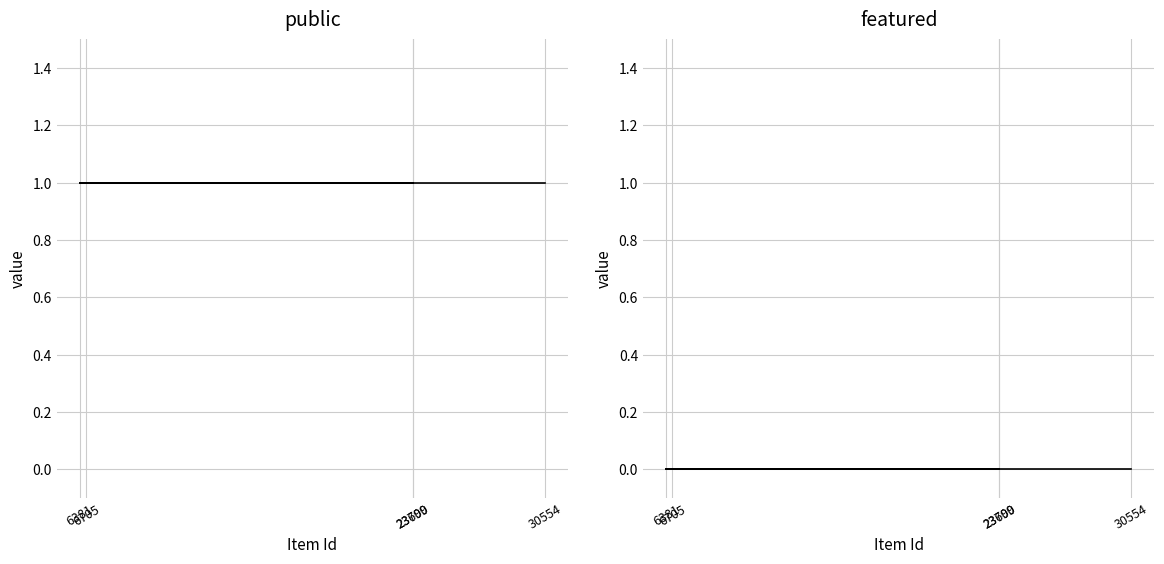

At which category is the sum across all series the highest?

30554